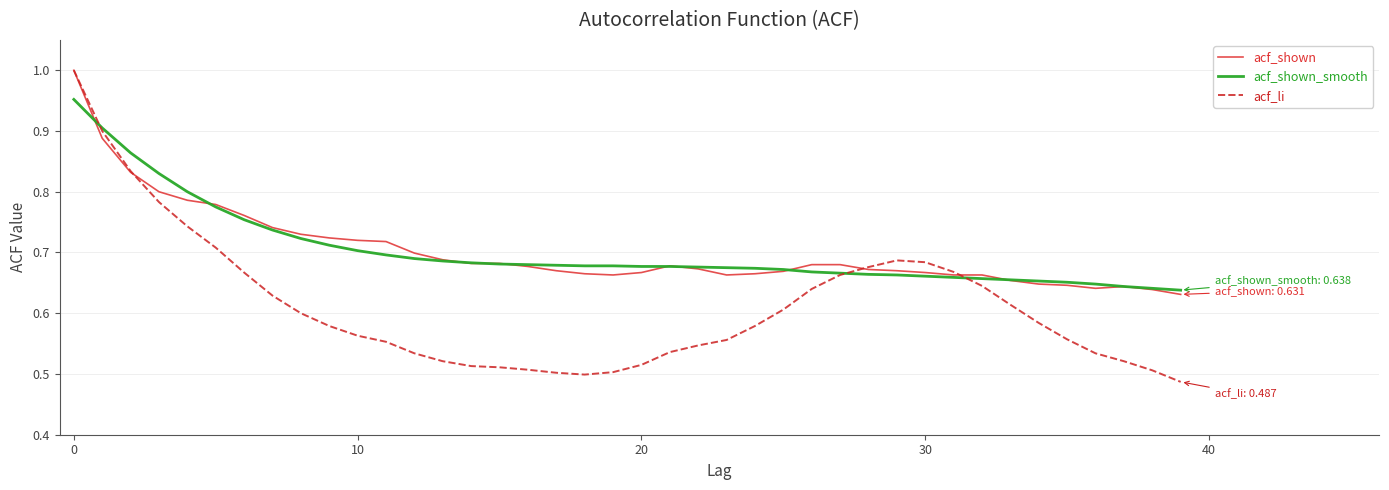

Is this an area chart (filled region under the line)?

No